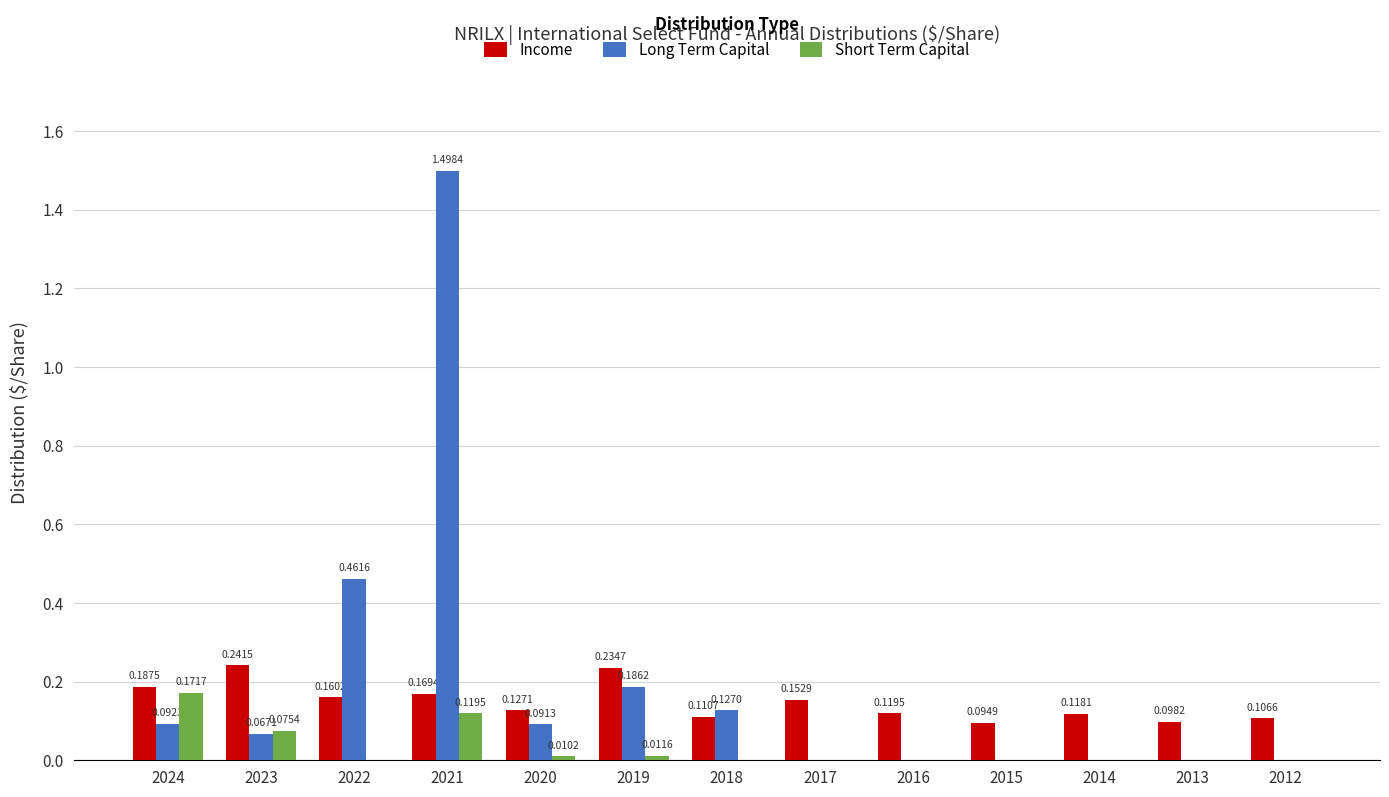

What is the sum of all Income values?

1.9